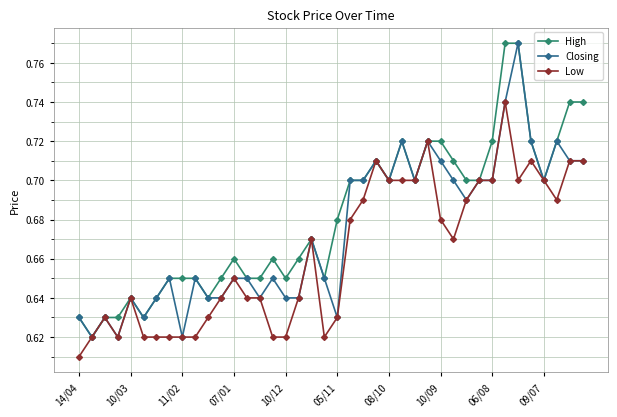

Rank the series by their average value, from lowest to highest.

Low, Closing, High